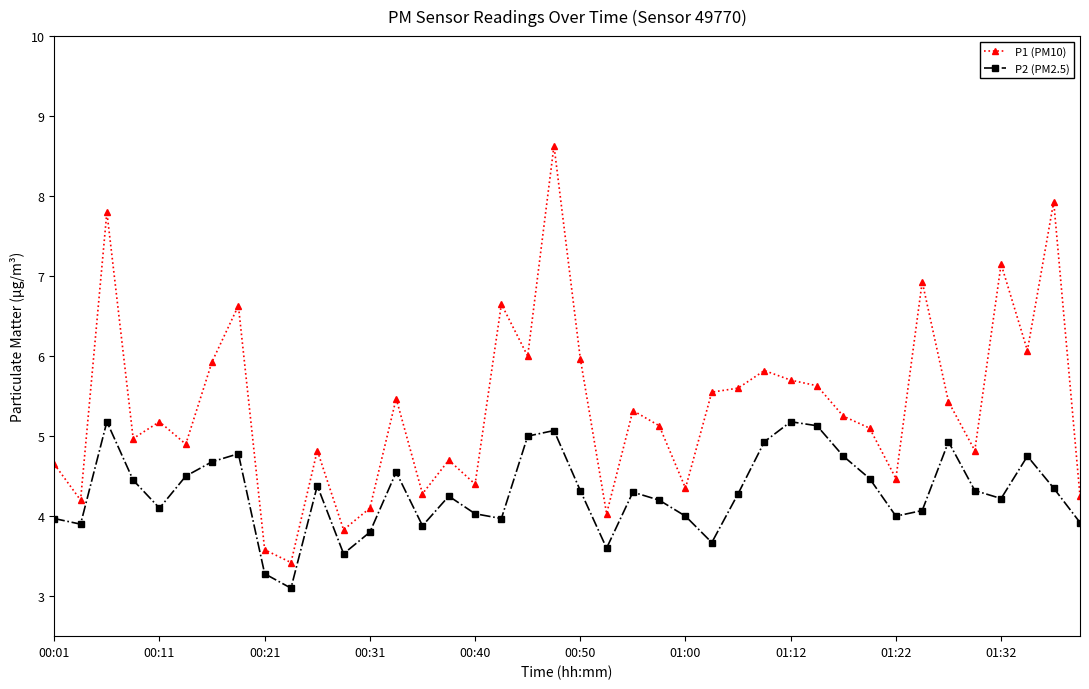

What is the lowest value of the P1 (PM10) series?

3.4